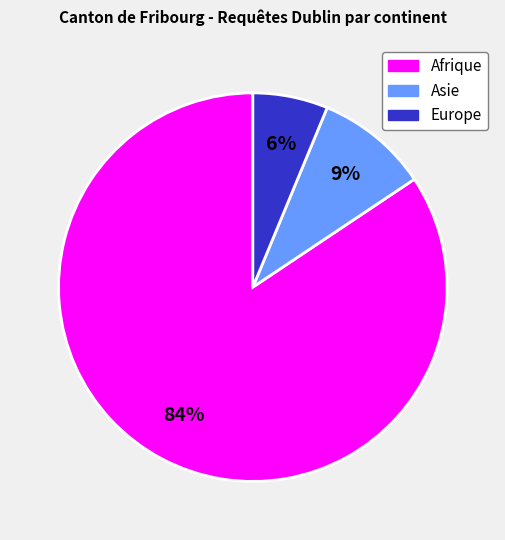

Is it true that Europe is 6% of the pie?

True